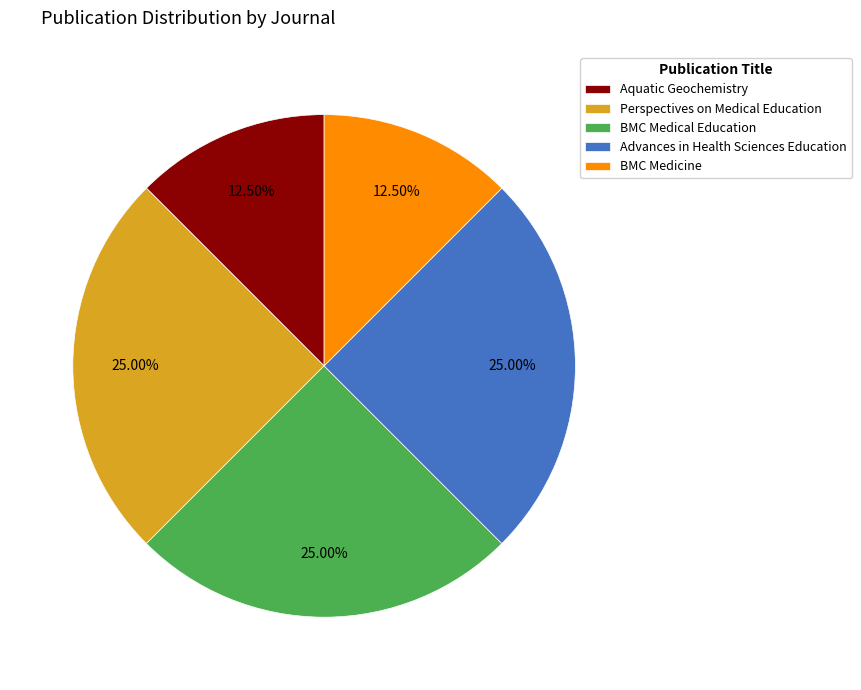

Combined, do BMC Medical Education and BMC Medicine account for over 50%?

No